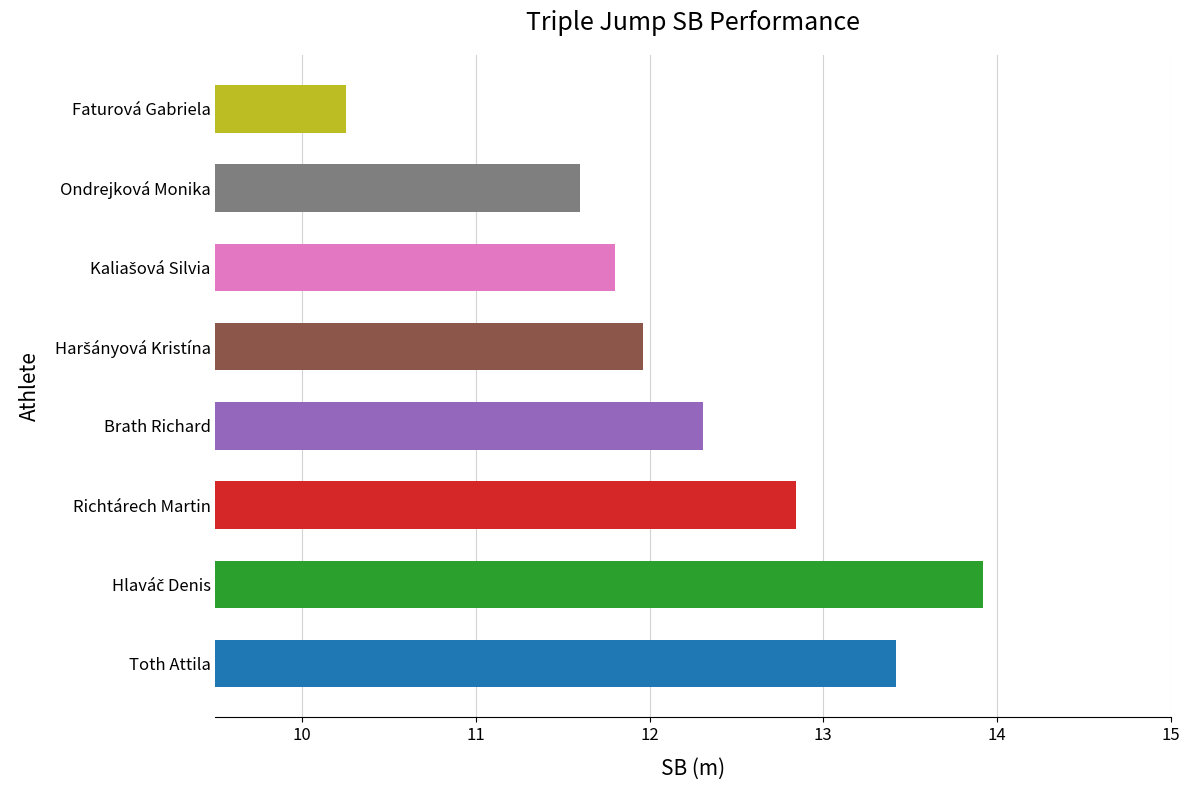

The value at Brath Richard is 5.8. True or false?

False